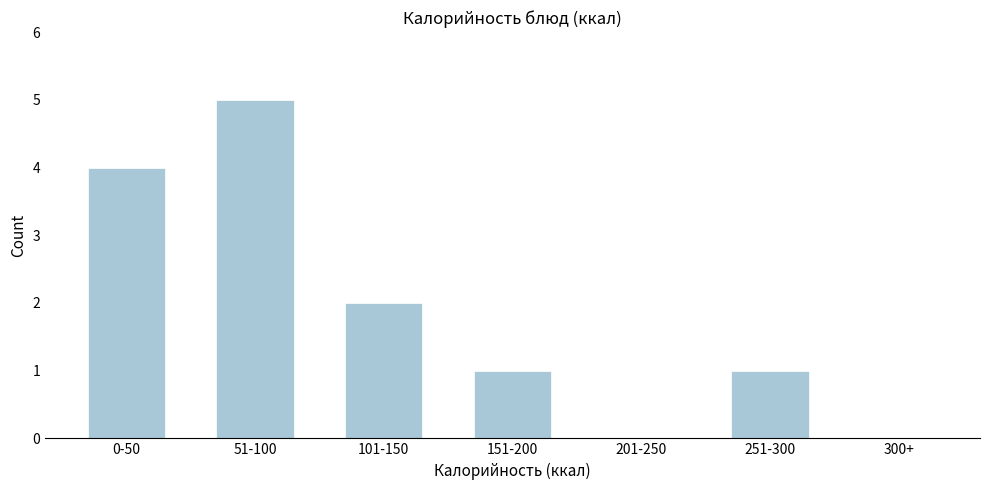

Reading right to left, list all the values displayed in this chart.

300+=0	251-300=1	201-250=0	151-200=1	101-150=2	51-100=5	0-50=4